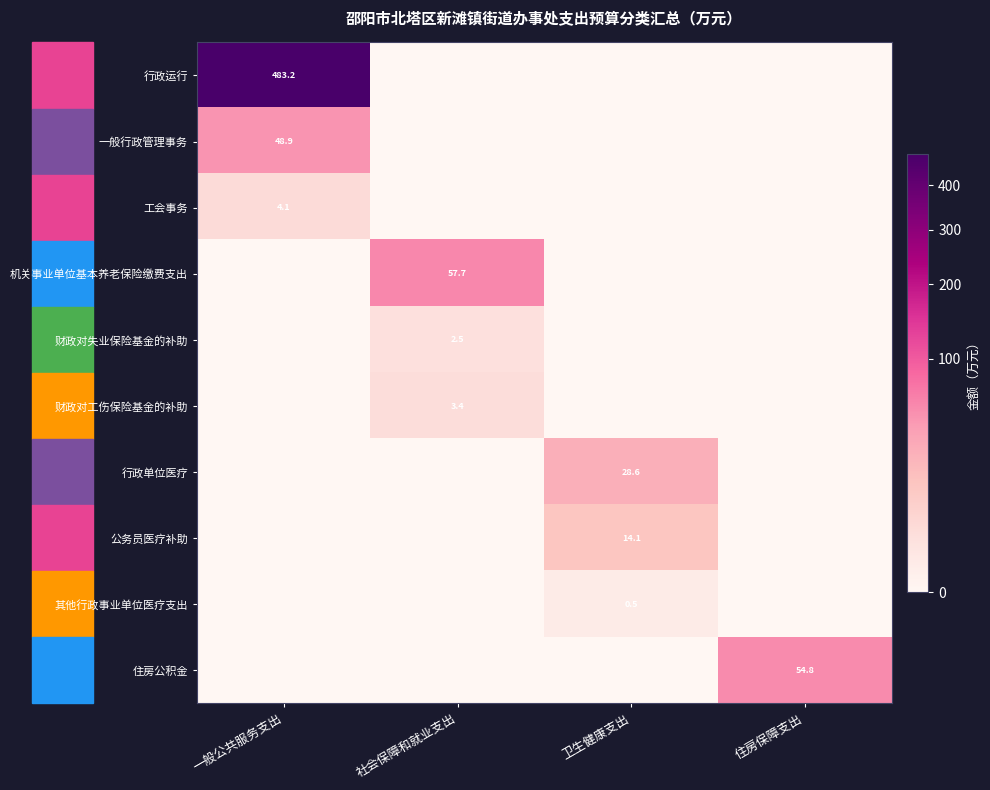

True or false: 其他行政事业单位医疗支出 has a value of 0.1 at 卫生健康支出.

False